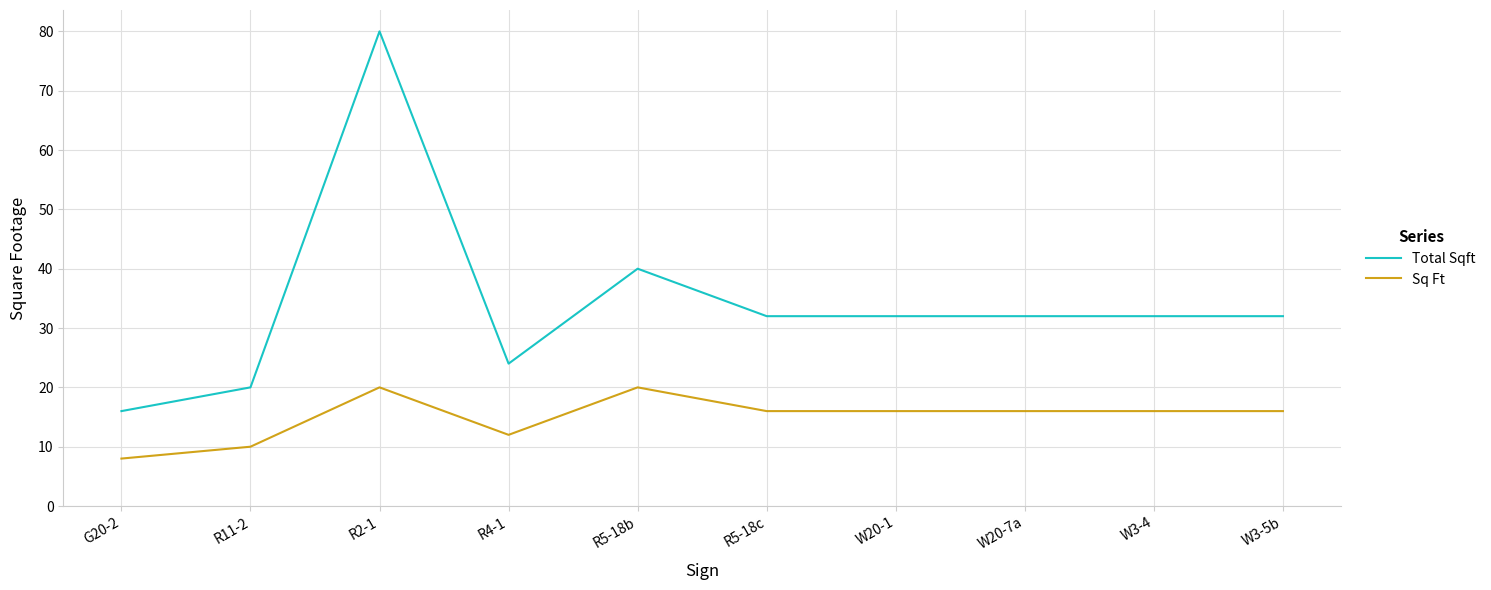

Reading left to right, extract all data points from this chart.

Total Sqft: 16	20	80	24	40	32	32	32	32	32
Sq Ft: 8	10	20	12	20	16	16	16	16	16